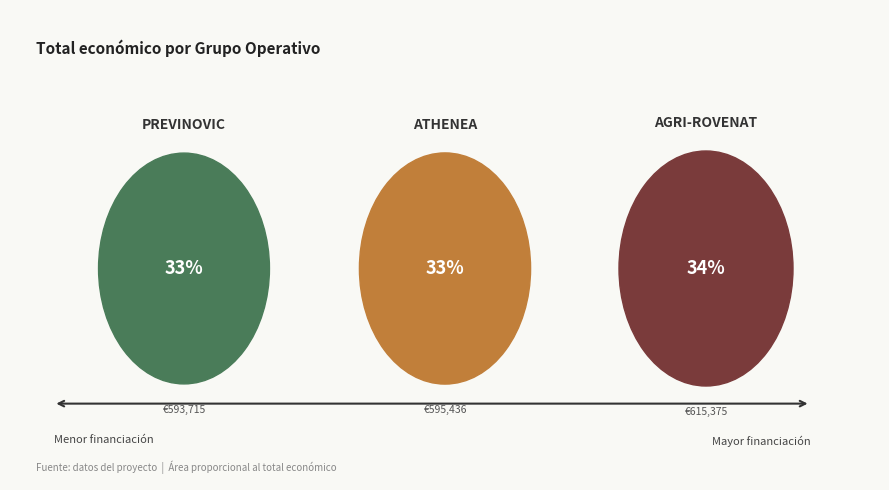

Does any single category account for the majority?

No